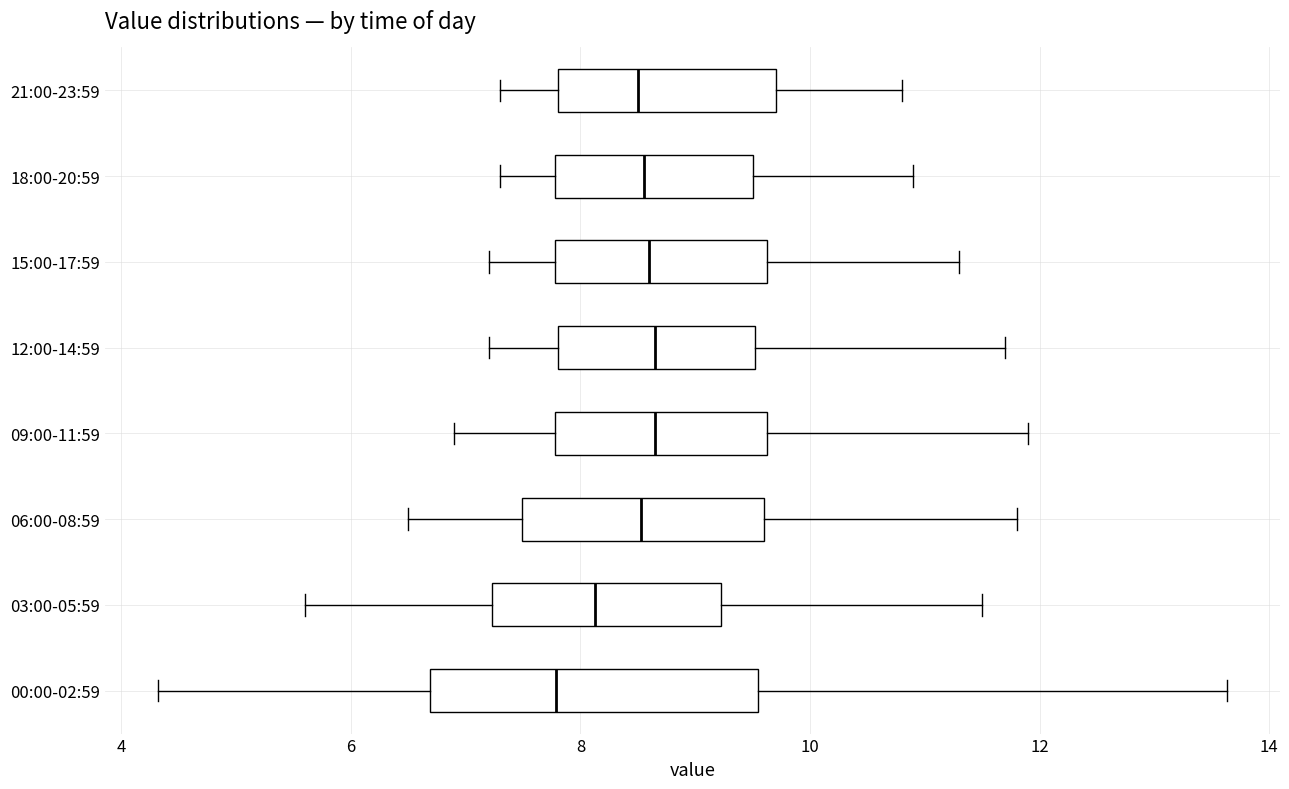

Which box is the widest, from its left edge to its right edge?

00:00-02:59